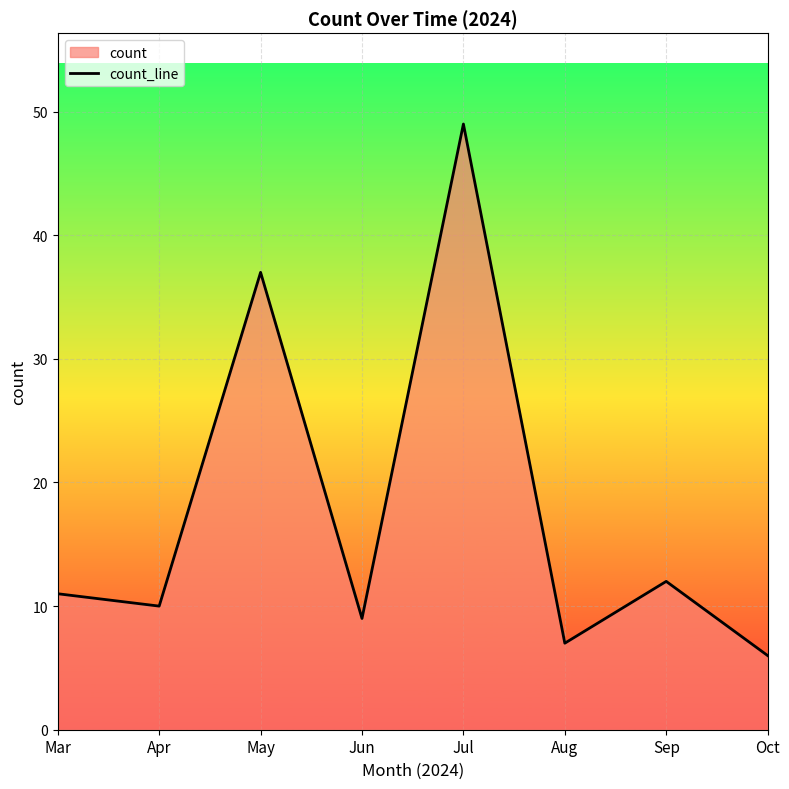

Reading left to right, transcribe all the data shown in this chart.

Mar=11	Apr=10	May=37	Jun=9	Jul=49	Aug=7	Sep=12	Oct=6